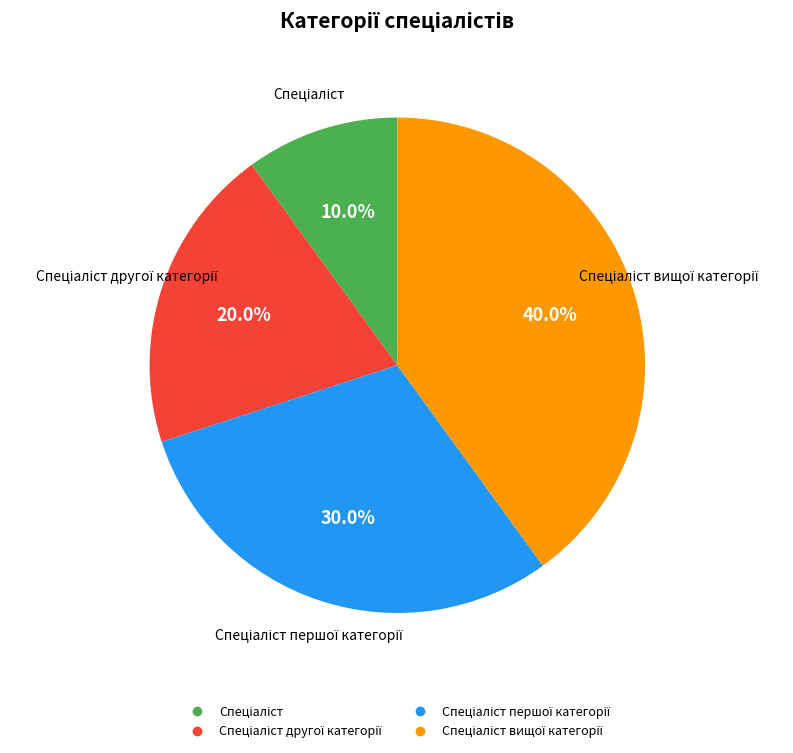

To the nearest percent, what is the average slice percentage?

25%